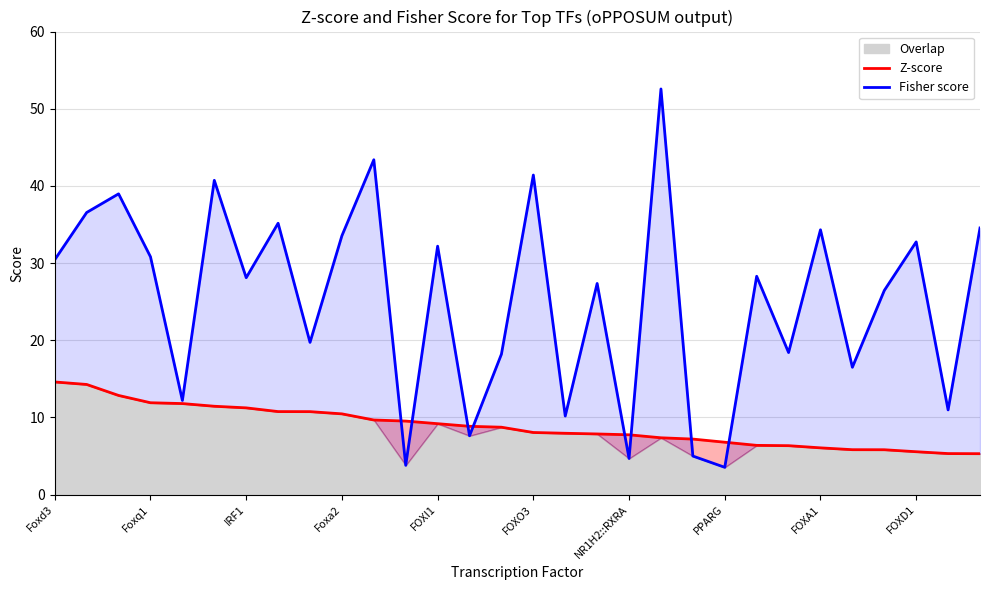

What is the maximum value shown in the chart?

52.6